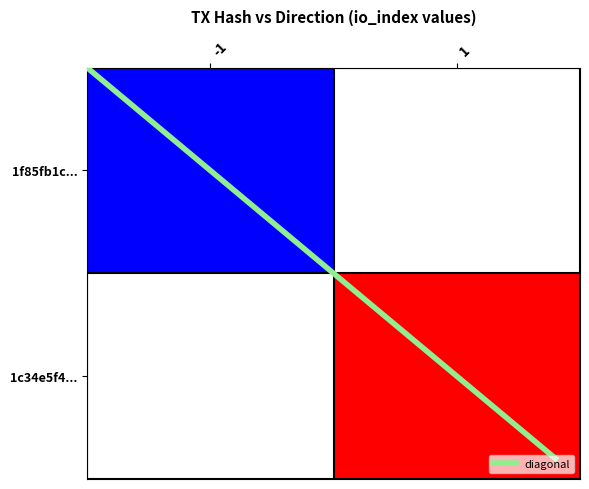

How many distinct data groups are displayed?

2